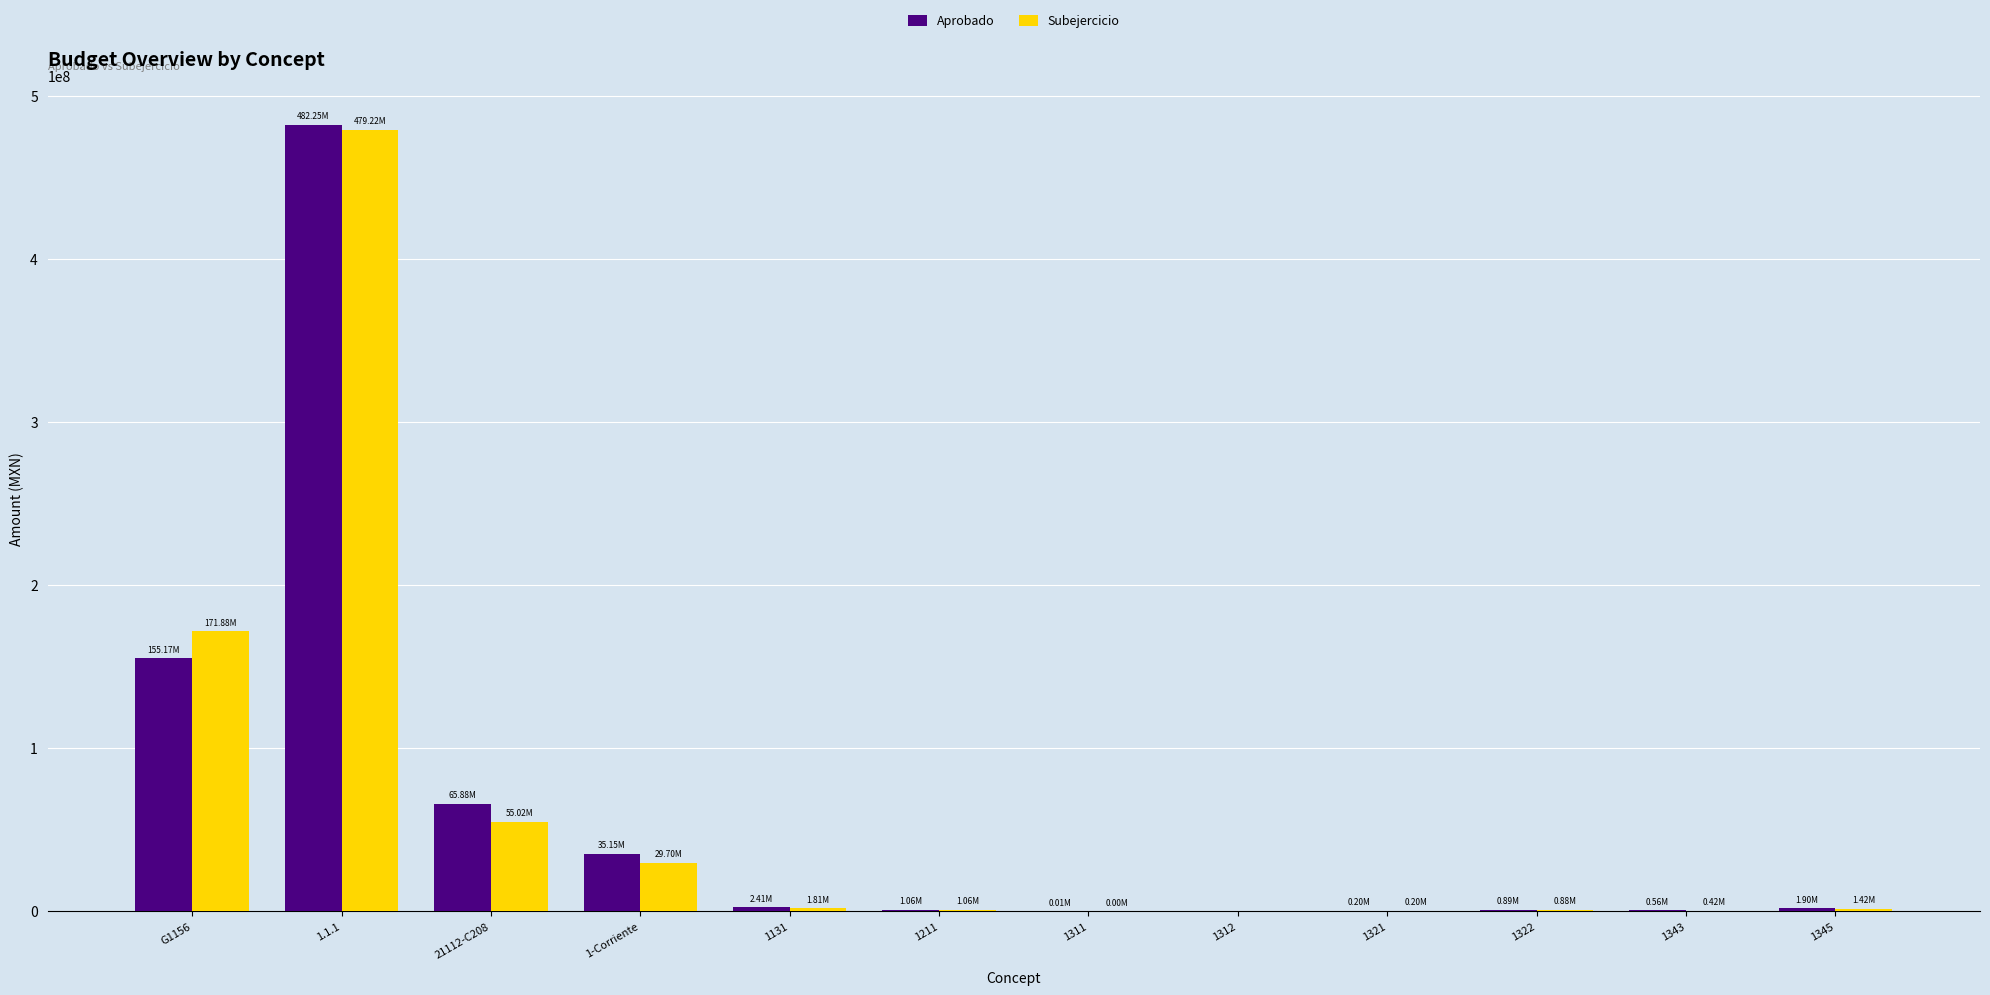

True or false: Aprobado has a value of 2409312.0 at 1131.

True